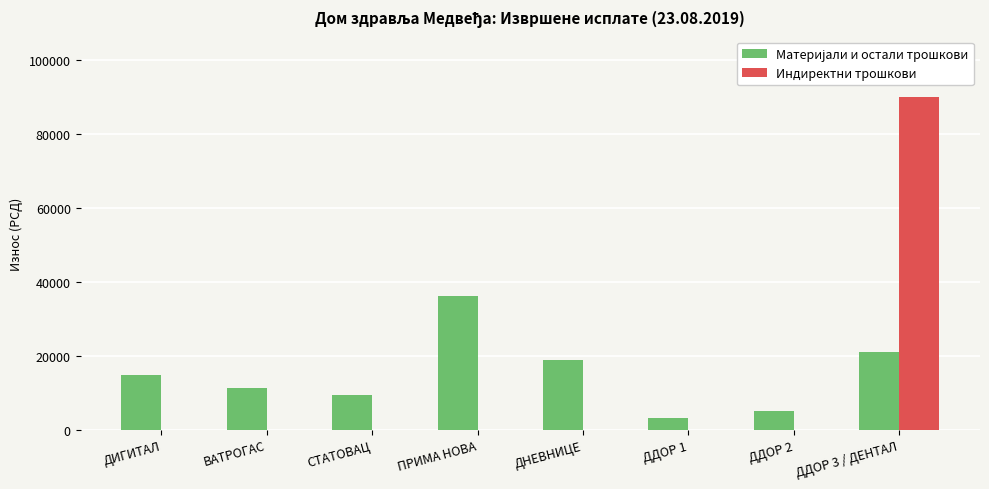

How many groups of bars are there?

8